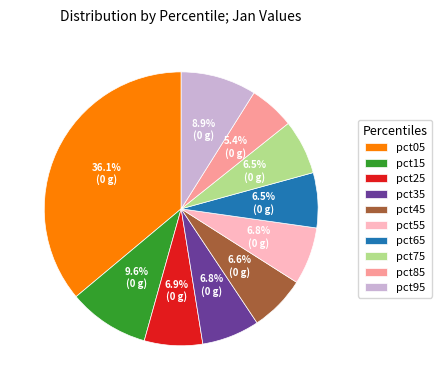

Is the sum of pct95 and pct35 greater than half?

No